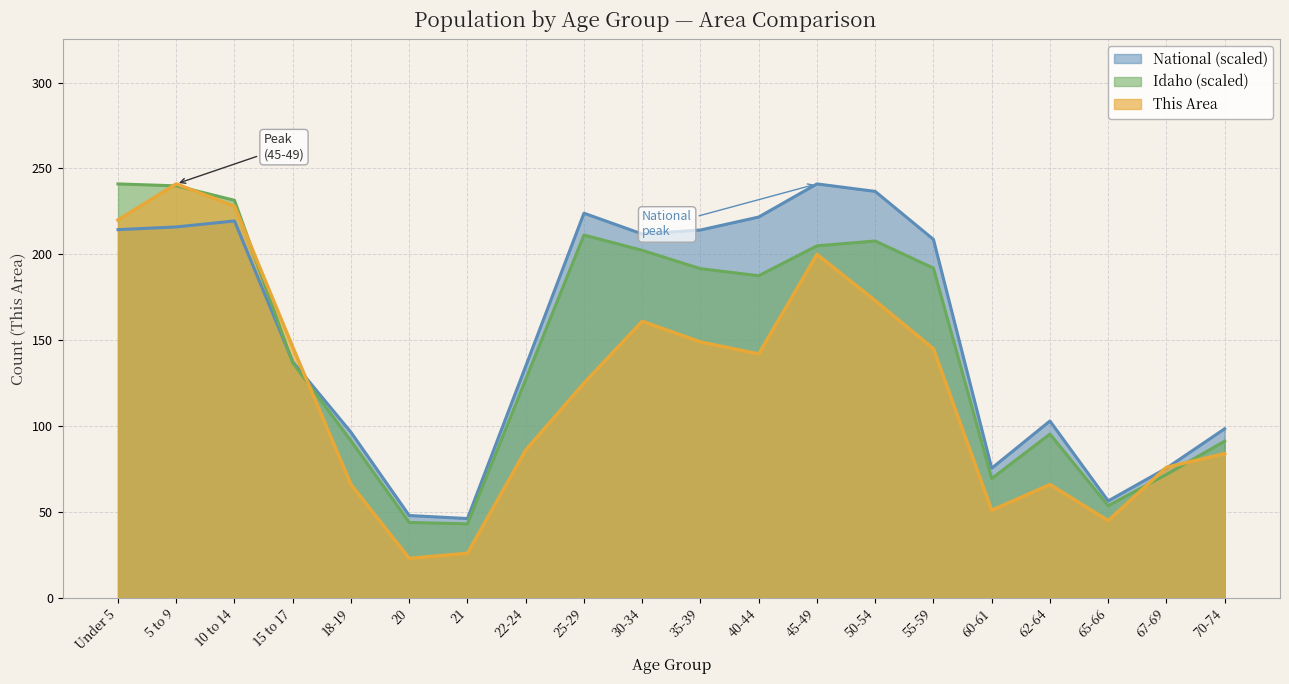

Reading left to right, transcribe all the data shown in this chart.

This Area: Under 5=220.0	5 to 9=241.0	10 to 14=228.0	15 to 17=146.0	18-19=66.0	20=23.0	21=26.0	22-24=86.0	25-29=125.0	30-34=161.0	35-39=149.0	40-44=142.0	45-49=200.0	50-54=173.0	55-59=145.0	60-61=51.0	62-64=66.0	65-66=45.0	67-69=76.0	70-74=84.0
Idaho: Under 5=241.0	5 to 9=239.9	10 to 14=231.5	15 to 17=136.9	18-19=91.5	20=43.9	21=43.1	22-24=127.1	25-29=211.2	30-34=202.3	35-39=191.7	40-44=187.5	45-49=205.0	50-54=207.8	55-59=192.0	60-61=69.5	62-64=95.4	65-66=53.7	67-69=71.9	70-74=91.2
National: Under 5=214.4	5 to 9=216.0	10 to 14=219.4	15 to 17=137.5	18-19=96.4	20=48.0	21=46.2	22-24=134.9	25-29=223.9	30-34=211.9	35-39=214.2	40-44=221.7	45-49=241.0	50-54=236.6	55-59=208.7	60-61=75.5	62-64=103.0	65-66=56.5	67-69=75.5	70-74=98.5